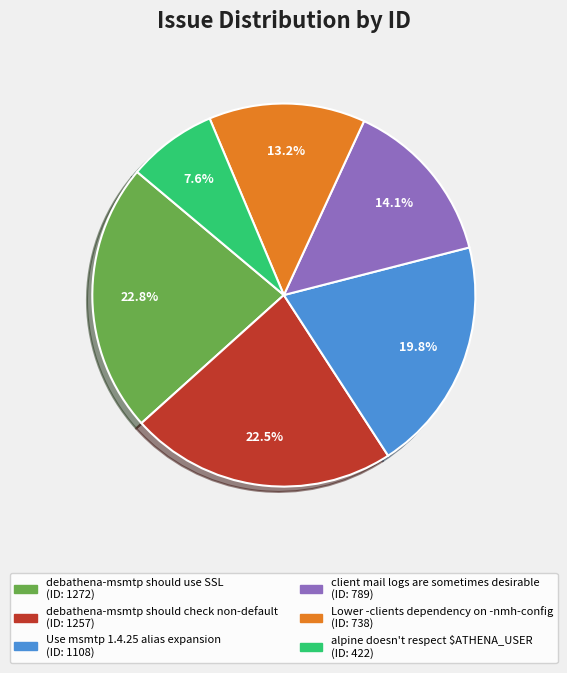

Which has a higher value, client mail logs are sometimes desirable or debathena-msmtp should check non-default?

debathena-msmtp should check non-default